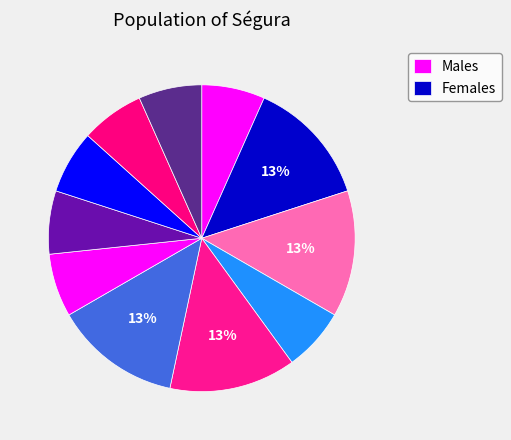

Count the number of slices in the pie.

11